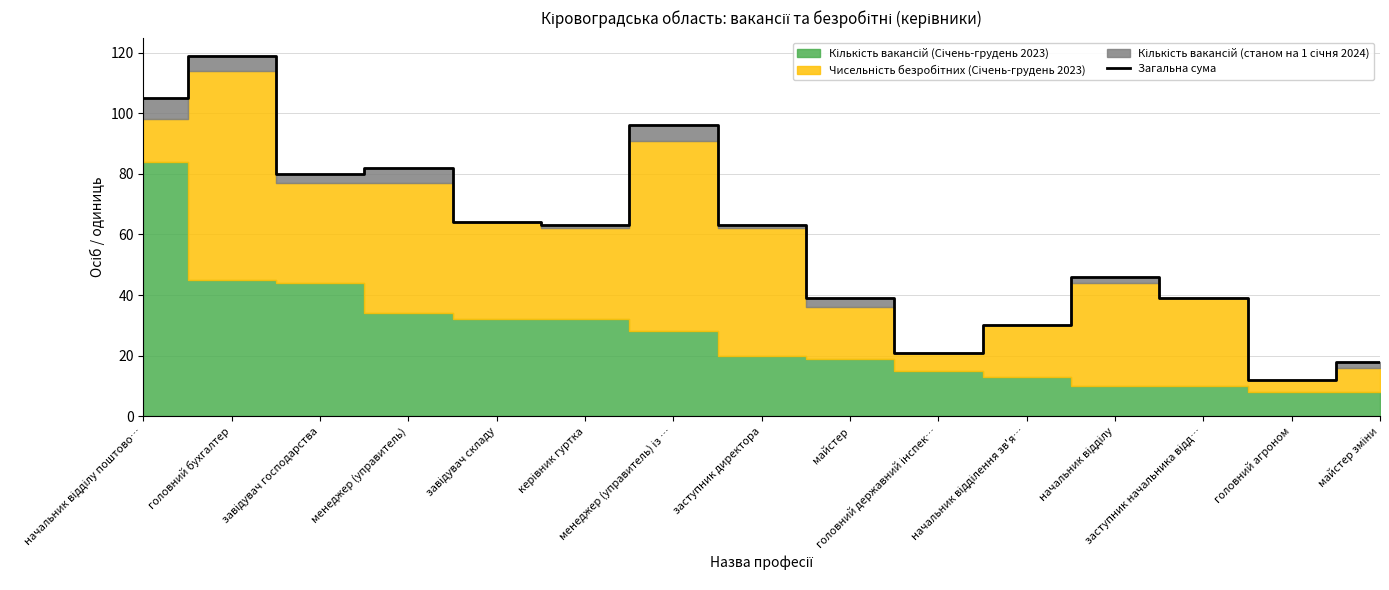

At which label is the value closest to 65?

завідувач складу